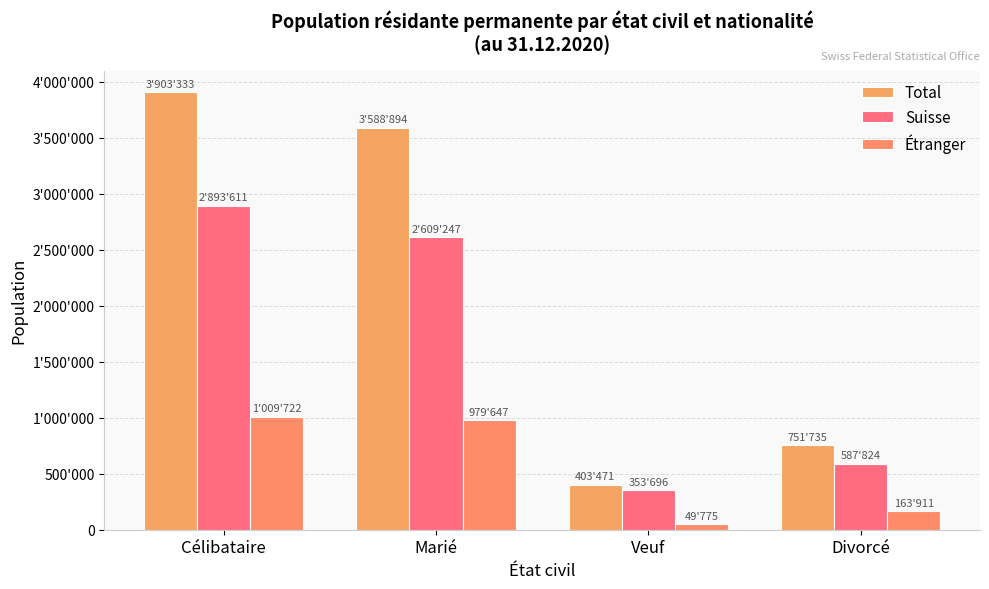

What is the total value across all series at Célibataire?

7806666